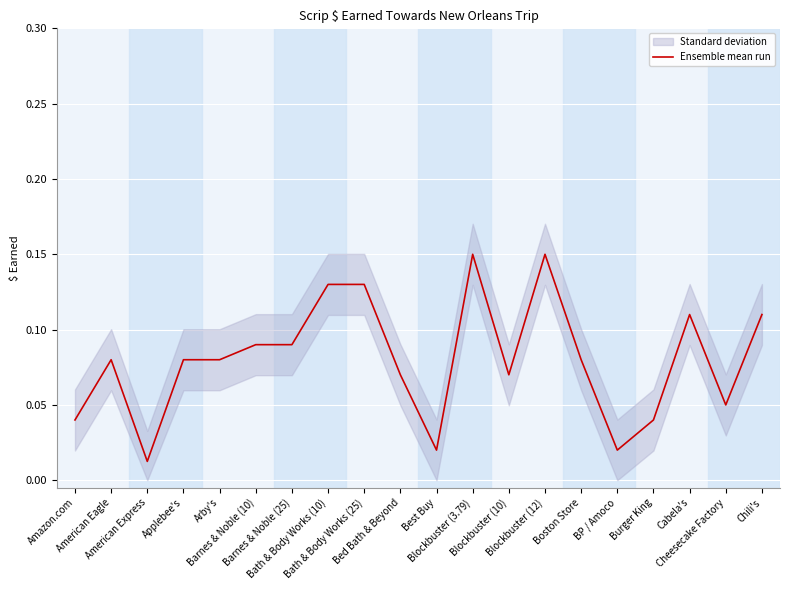

What is the label of the 14th point from the right?

Barnes & Noble (25)